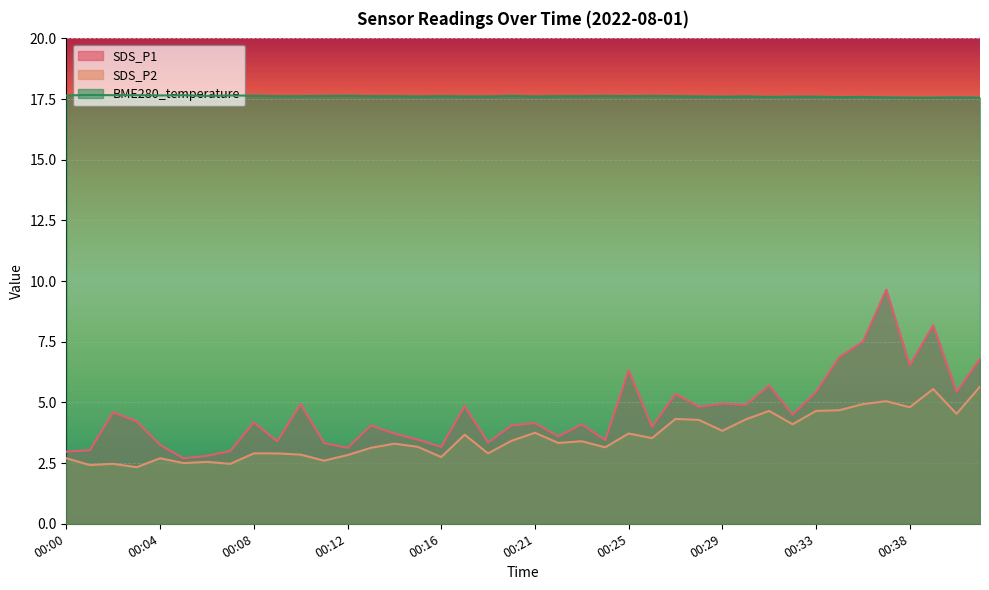

True or false: SDS_P1 and SDS_P2 intersect in this chart.

False